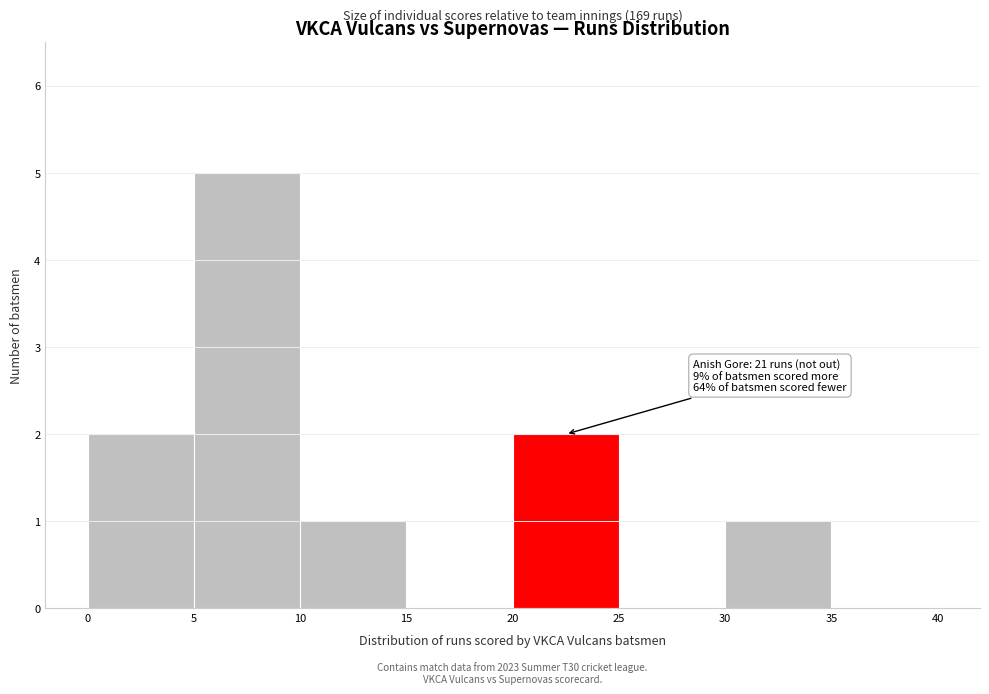

Over which range of the x-axis is the bar tallest?

5 to 10